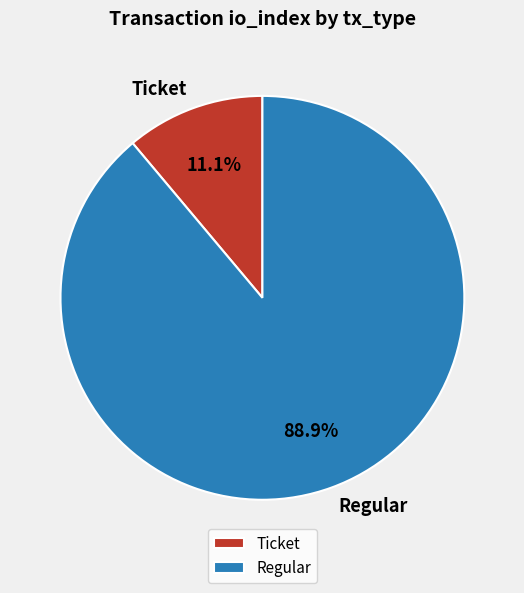

Which category has the biggest portion of the pie?

Regular